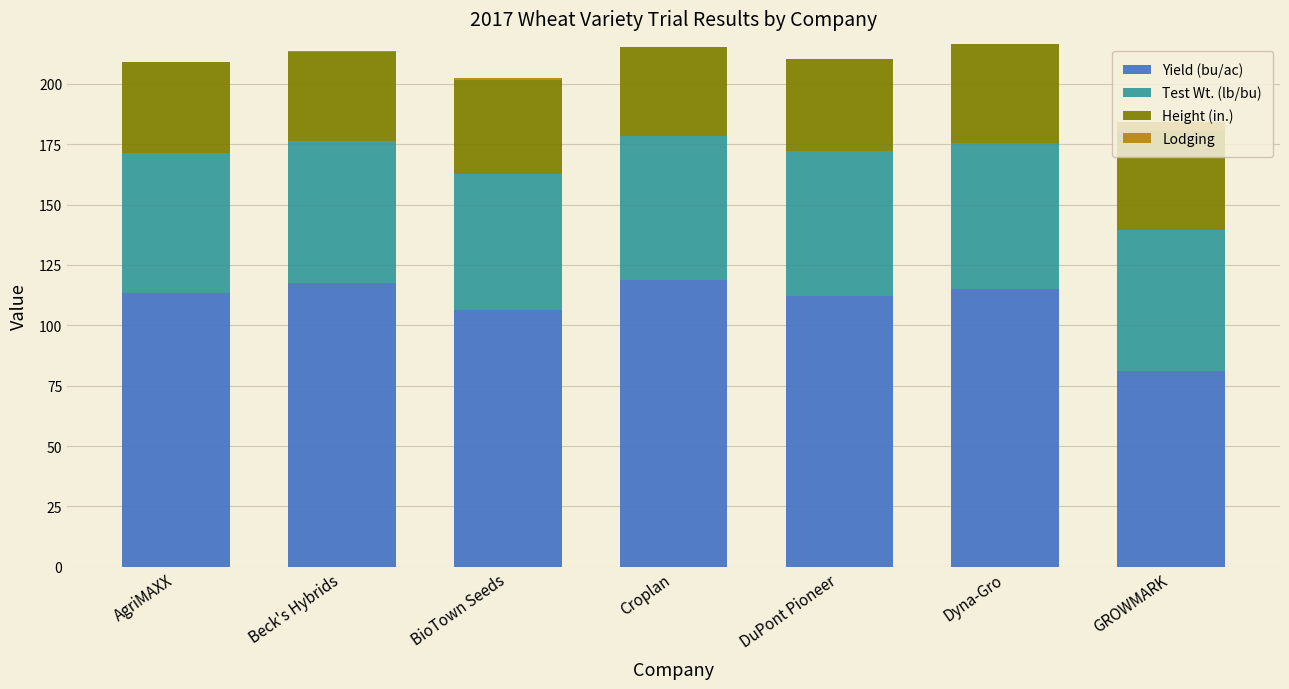

What is the total value across all series at AgriMAXX?

209.2